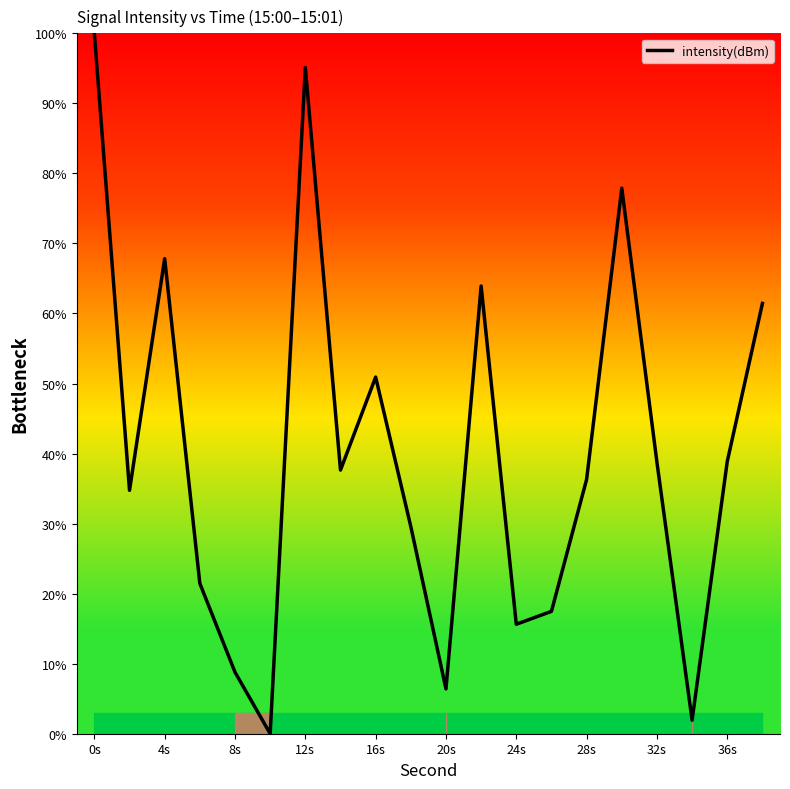

What is the maximum value shown in the chart?

100.0